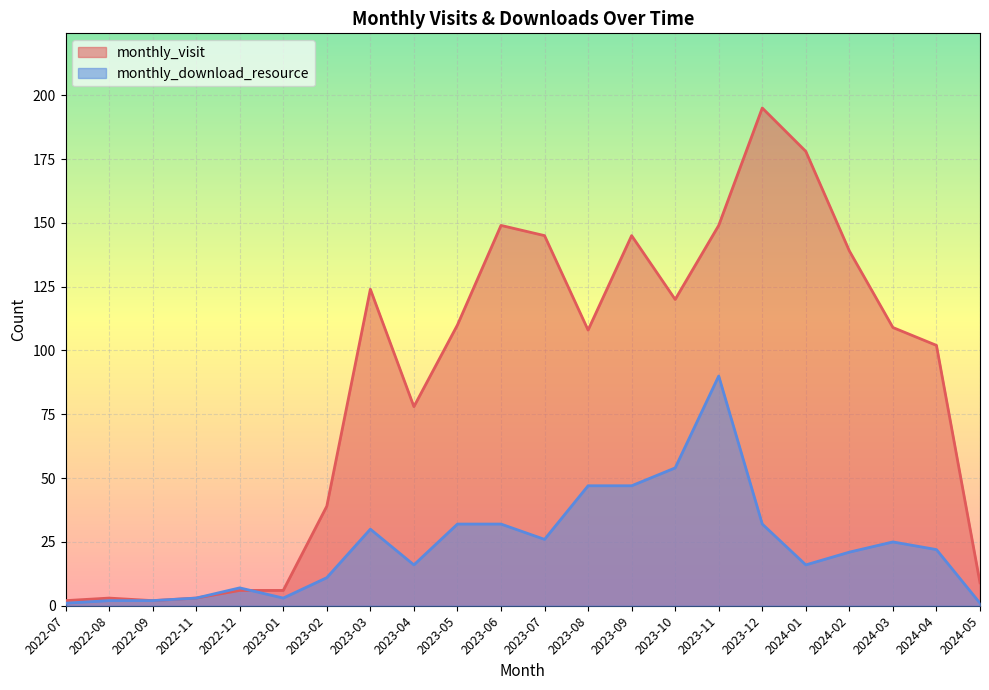

What is the total value across all series at 2024-01?

194